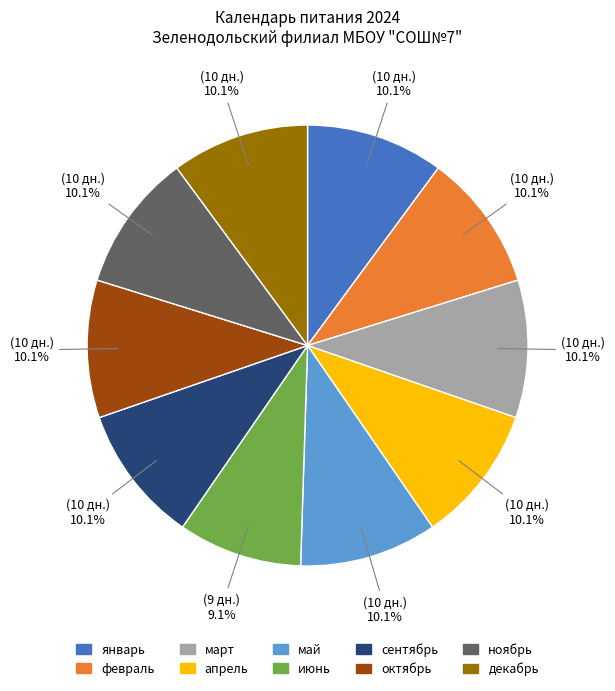

Is there any slice that represents more than half of the pie?

No